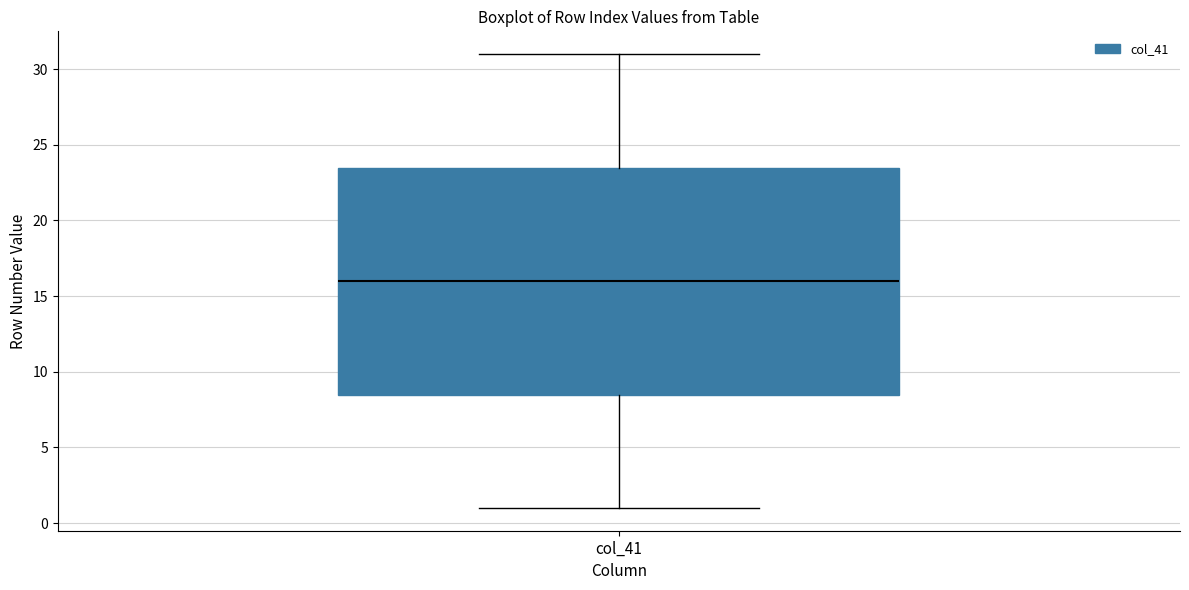

Transcribe this box plot: give where the median line is, the range the box spans, and where the two whiskers end, as read against the y-axis. The values are not printed on the chart, so give them approximately, as read against the axis.

median 16.0, box 8.5 to 23.5, whiskers 1.0 to 31.0